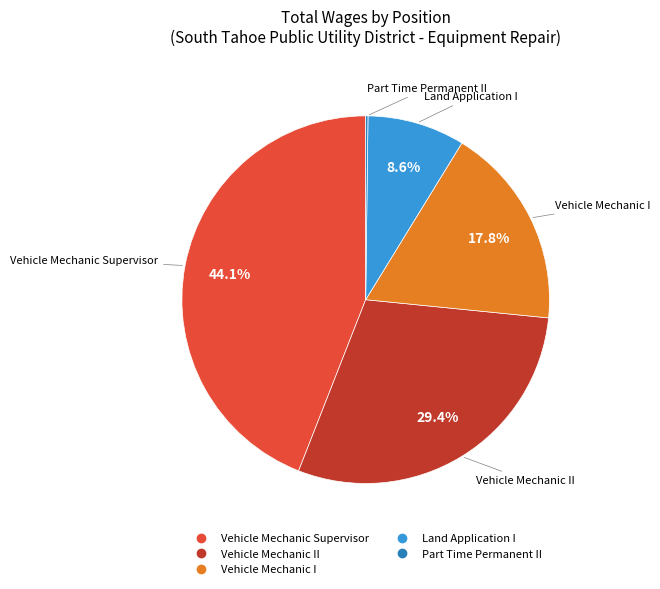

Is there a majority slice in this chart?

No